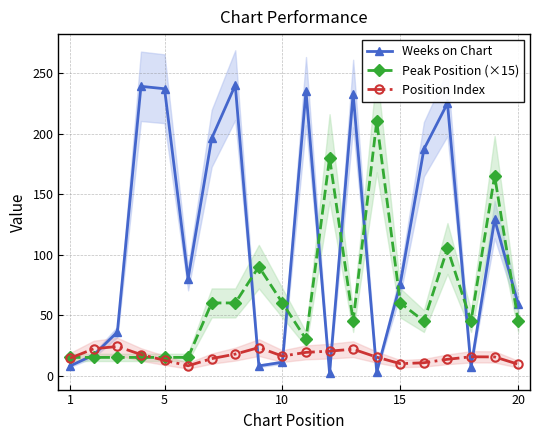

The Peak Position (×15) series shows 39.4 at 10. True or false?

False